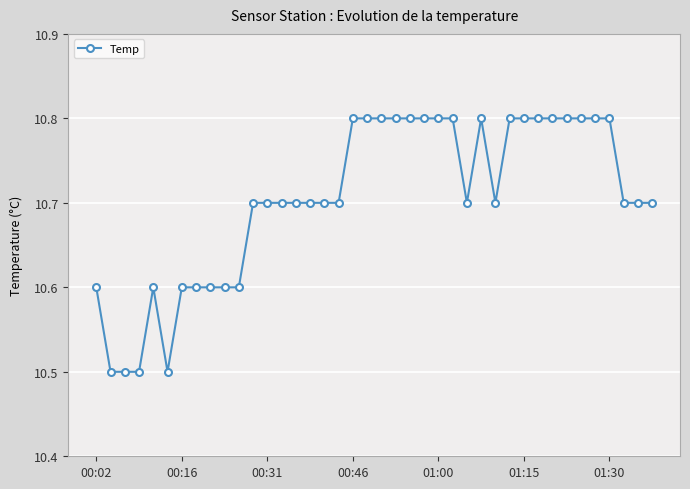

What is the average value?

10.7